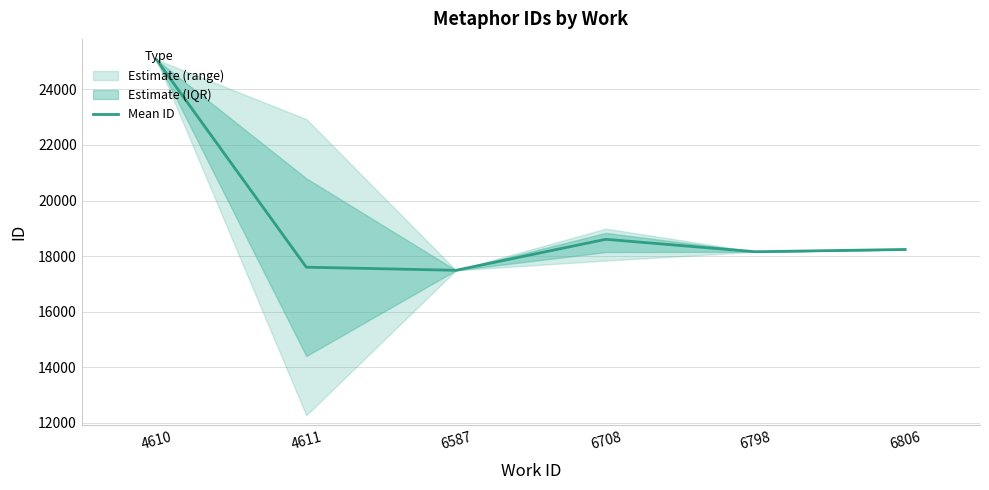

Is this an area chart (filled region under the line)?

No